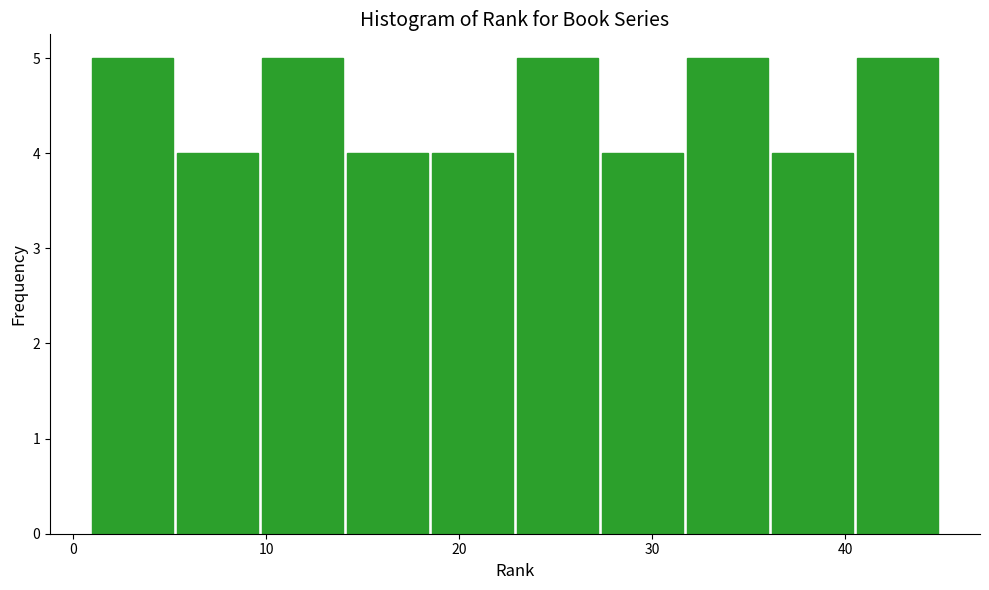

Reading left to right, list every bar in this chart as the range it spans on the x-axis followed by its height. Neither the bar edges nor the heights are printed on the chart, so give them approximately, as read against the axes.

1.0 to 5.4: 5
5.4 to 9.8: 4
9.8 to 14.2: 5
14.2 to 18.6: 4
18.6 to 23.0: 4
23.0 to 27.4: 5
27.4 to 31.8: 4
31.8 to 36.2: 5
36.2 to 40.6: 4
40.6 to 45.0: 5